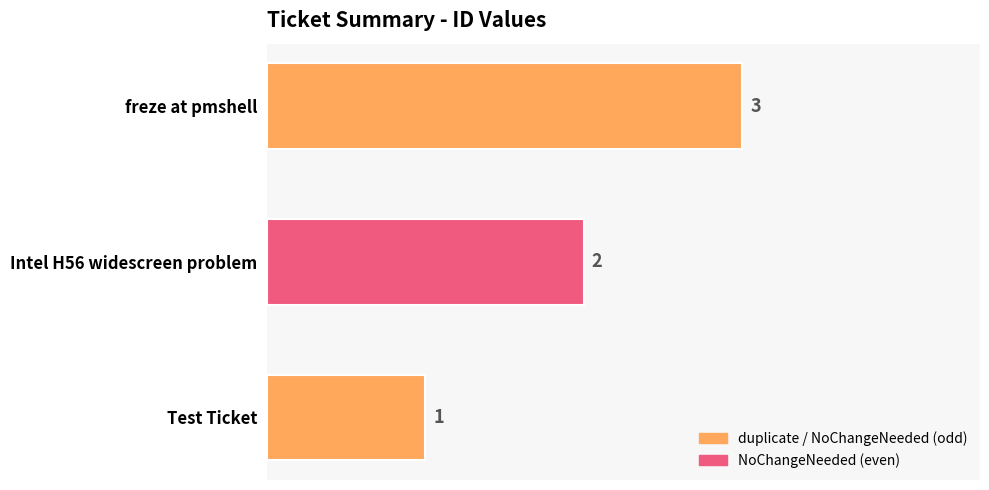

What is the change in value from Test Ticket to Intel H56 widescreen problem?

+1